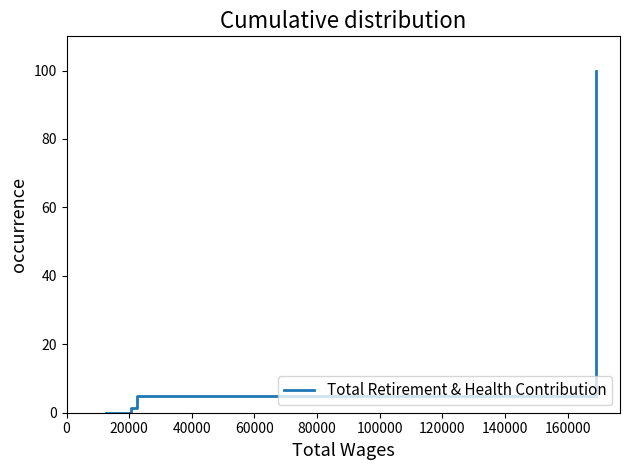

True or false: the data has more than 1 interior local peaks.

False